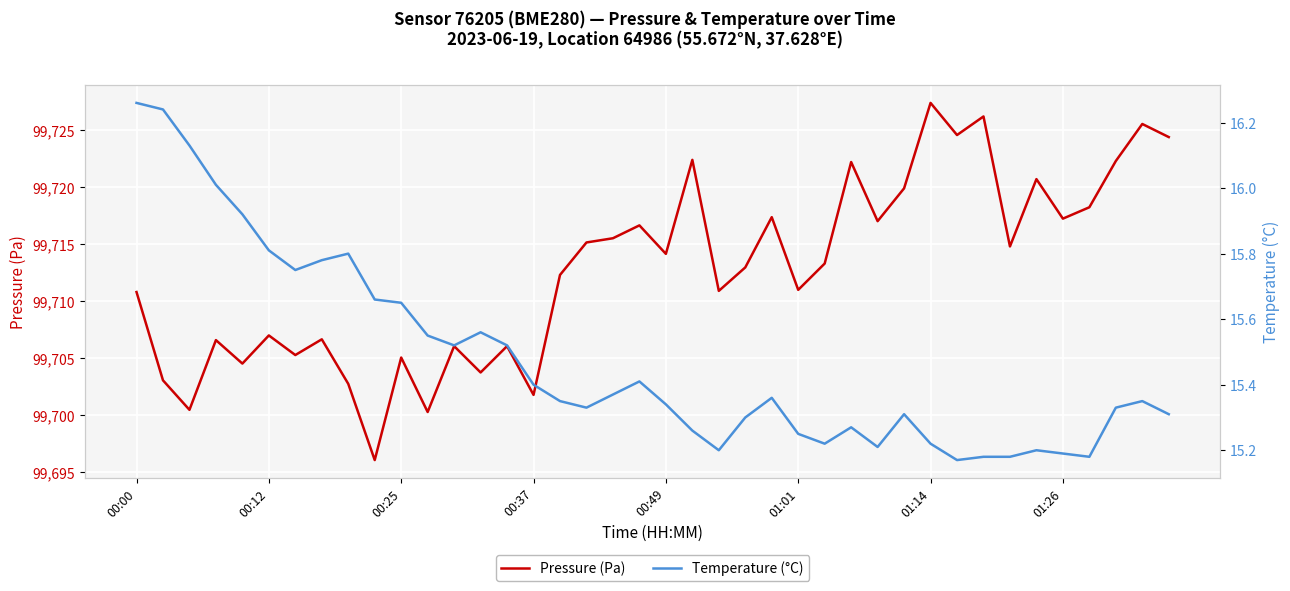

Is this an area chart (filled region under the line)?

No